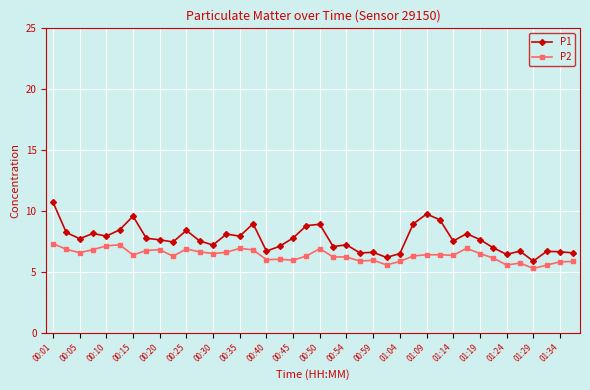

True or false: P2 has more than 0 interior local peaks.

True